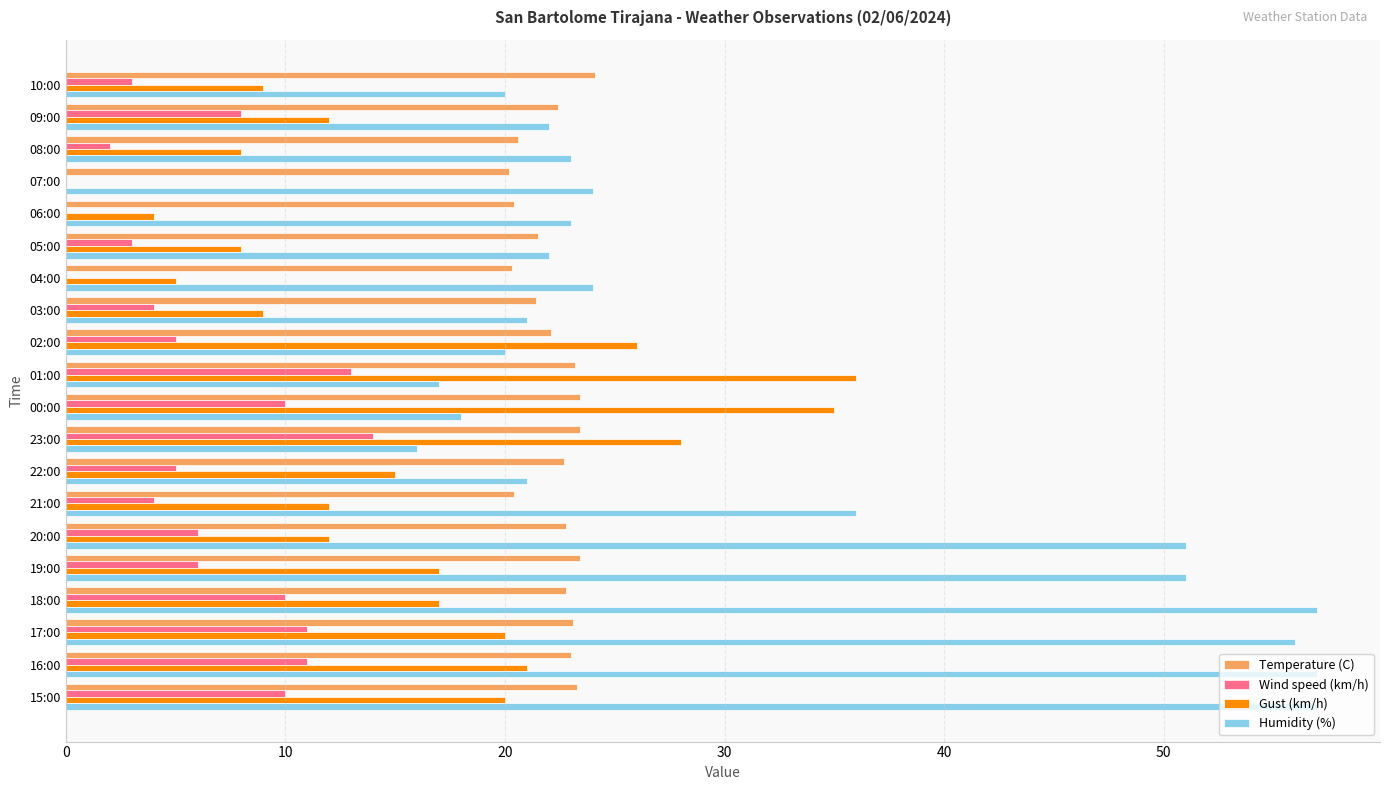

What are all the series names shown in the legend?

Temperature (C), Wind speed (km/h), Gust (km/h), Humidity (%)